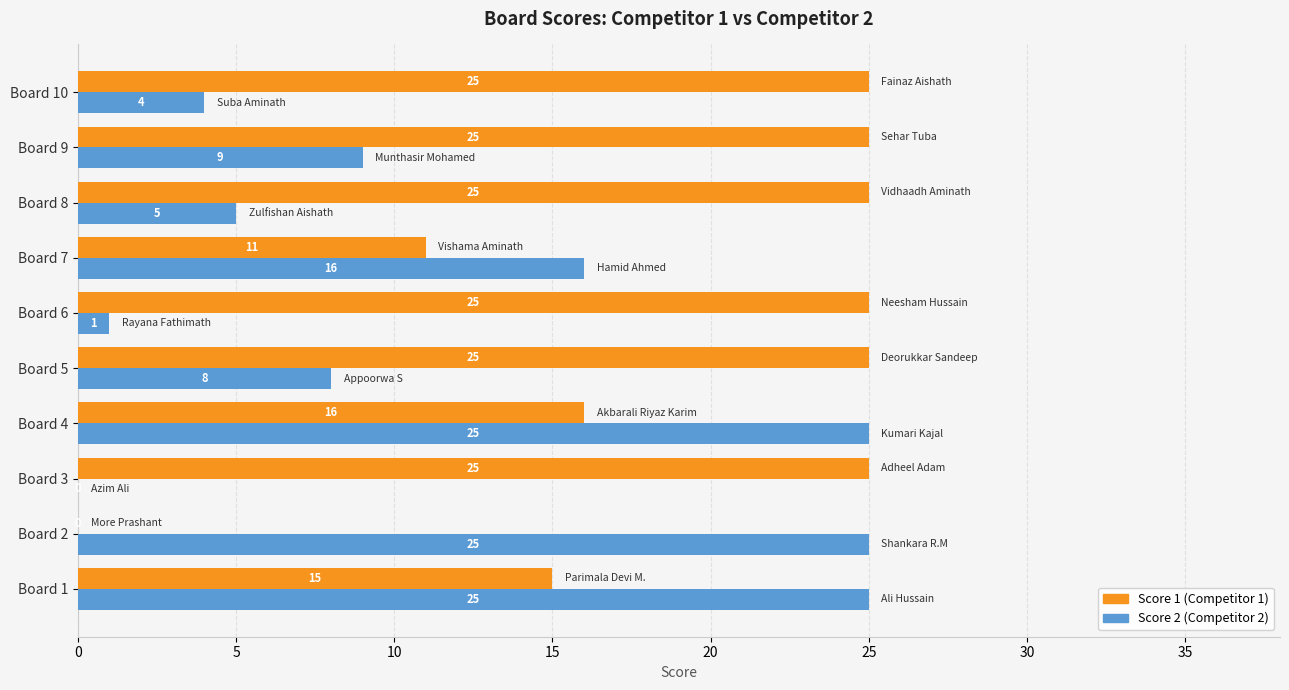

What is the greatest value displayed?

25